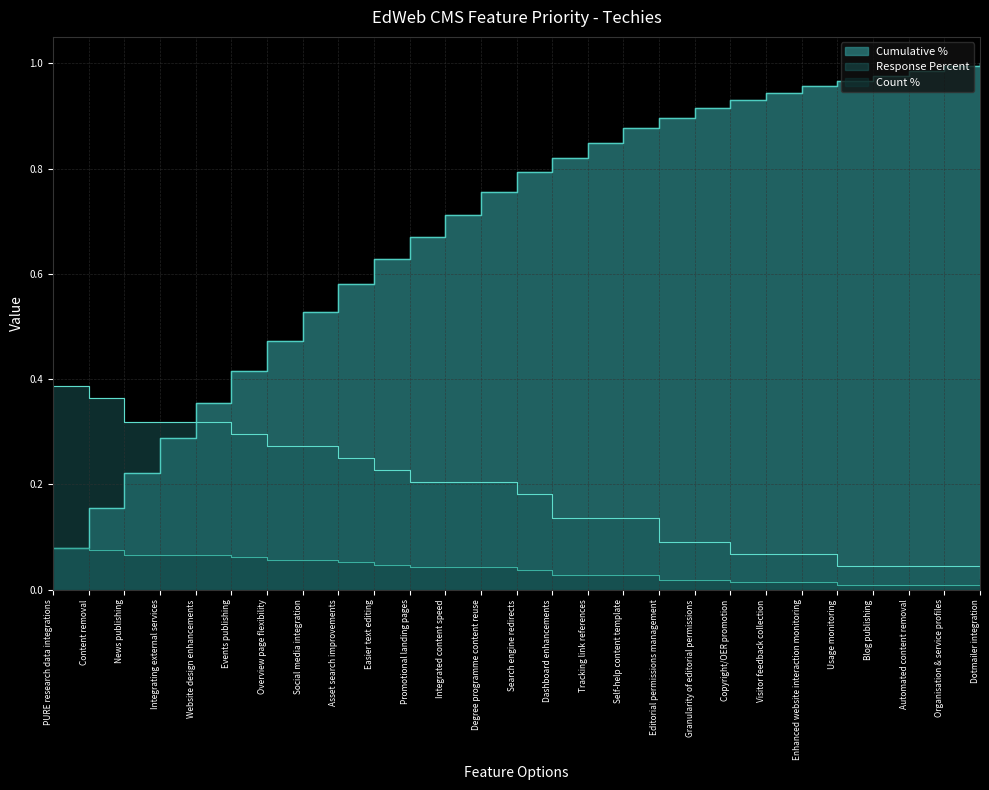

What is the sum of all Response Percent values?

4.8